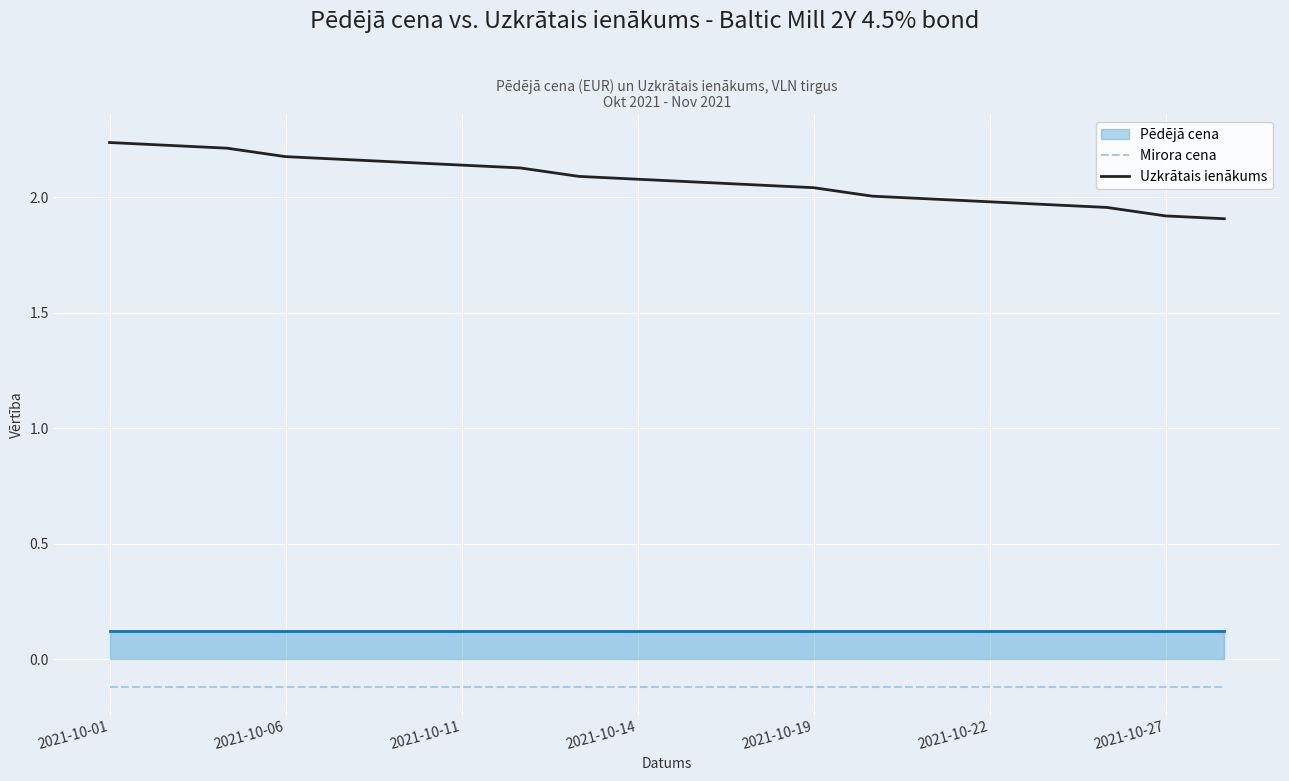

How many lines are shown in the chart?

2